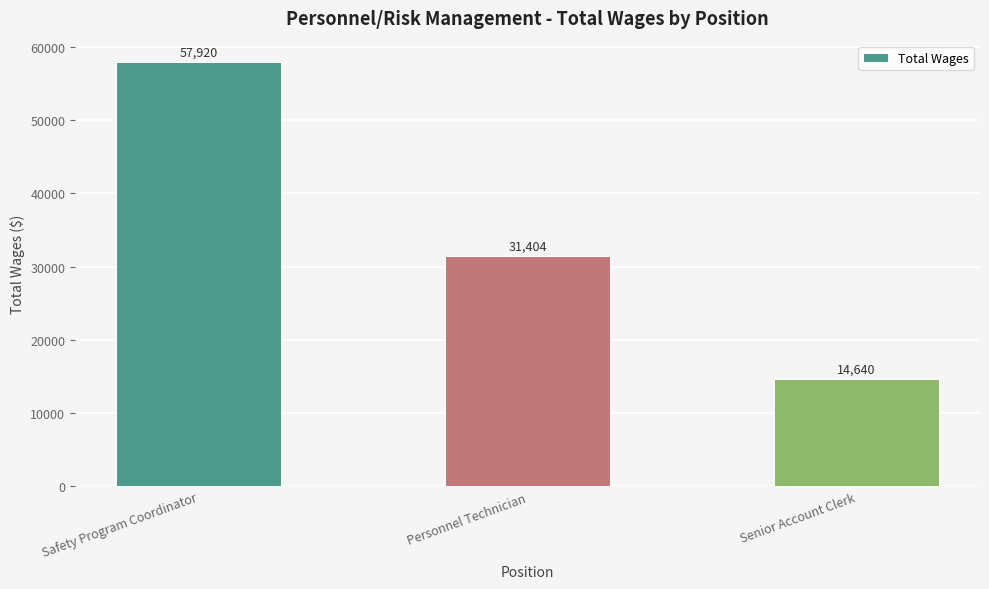

How many distinct data groups are displayed?

1